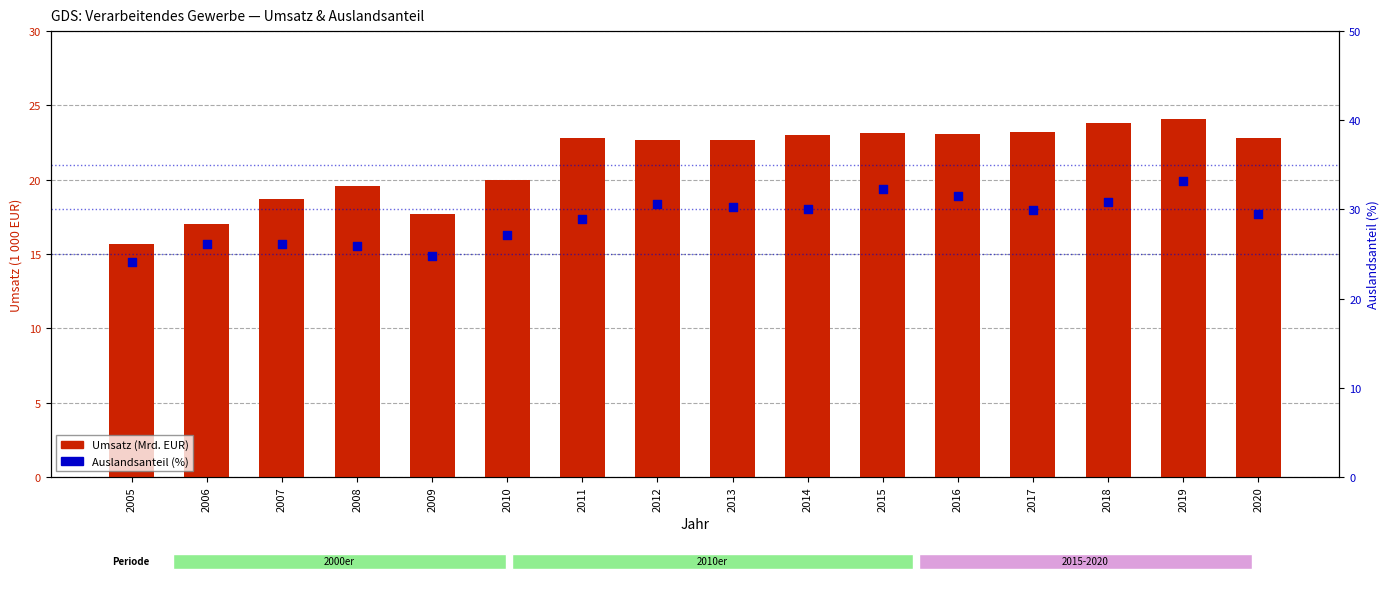

Which series contains the lowest Y value?

Umsatz (Mrd. EUR)